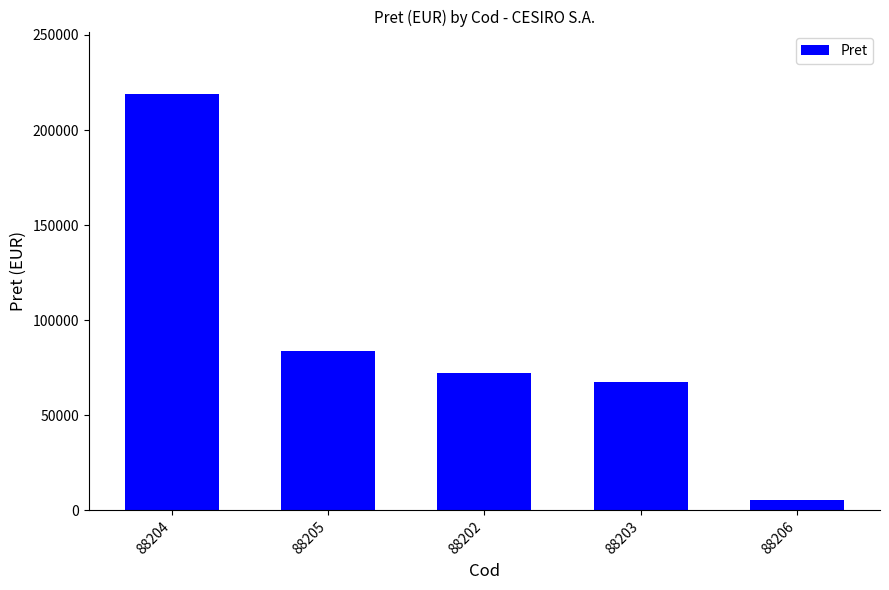

The chart shows a value of 72165 at 88202. True or false?

True